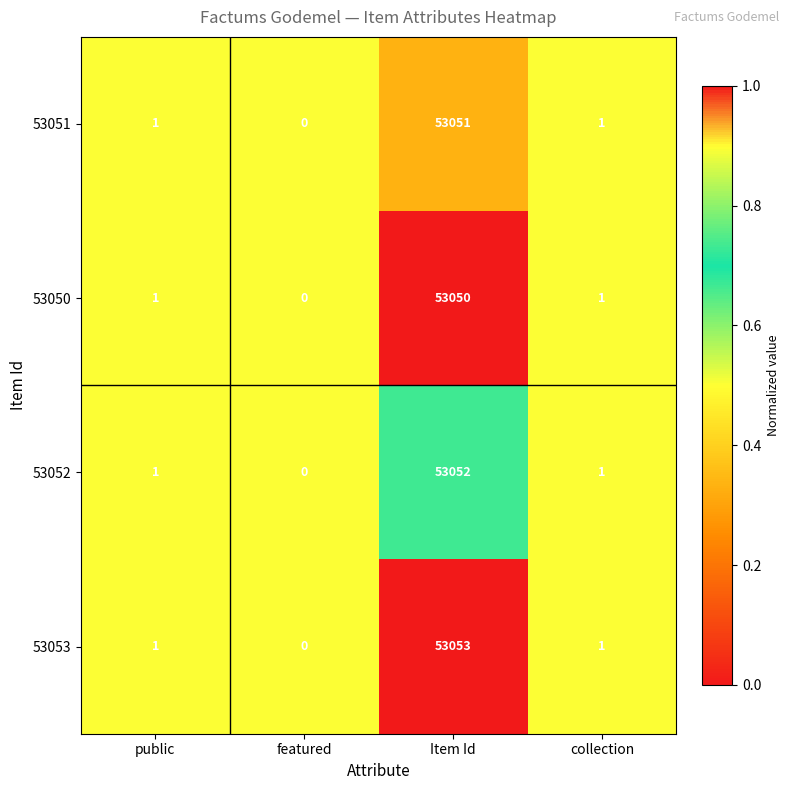

At which category is the sum across all series the highest?

Item Id